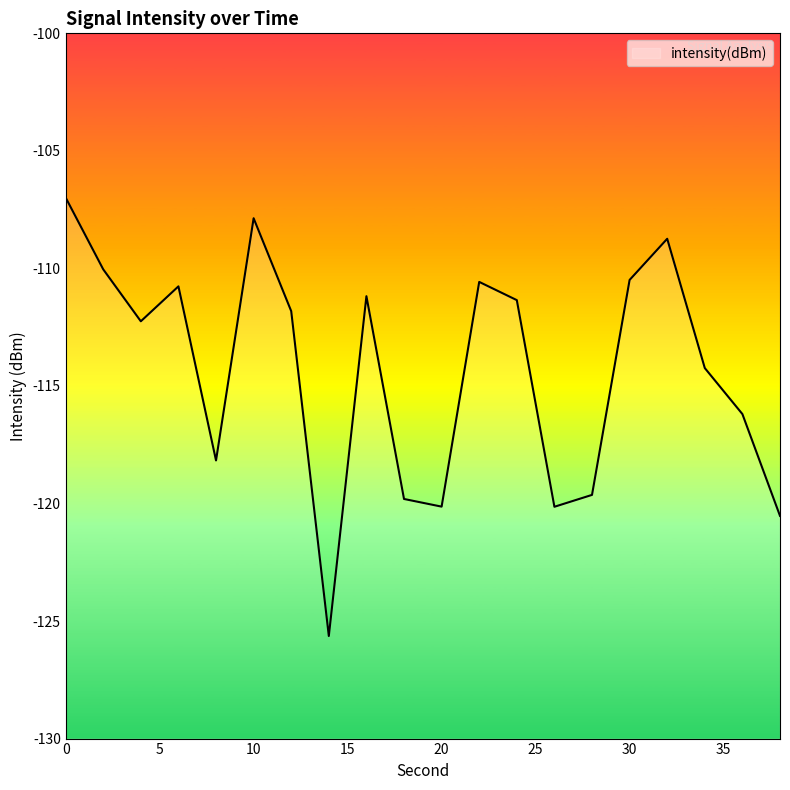

The chart shows a value of -116.2 at 36. True or false?

True